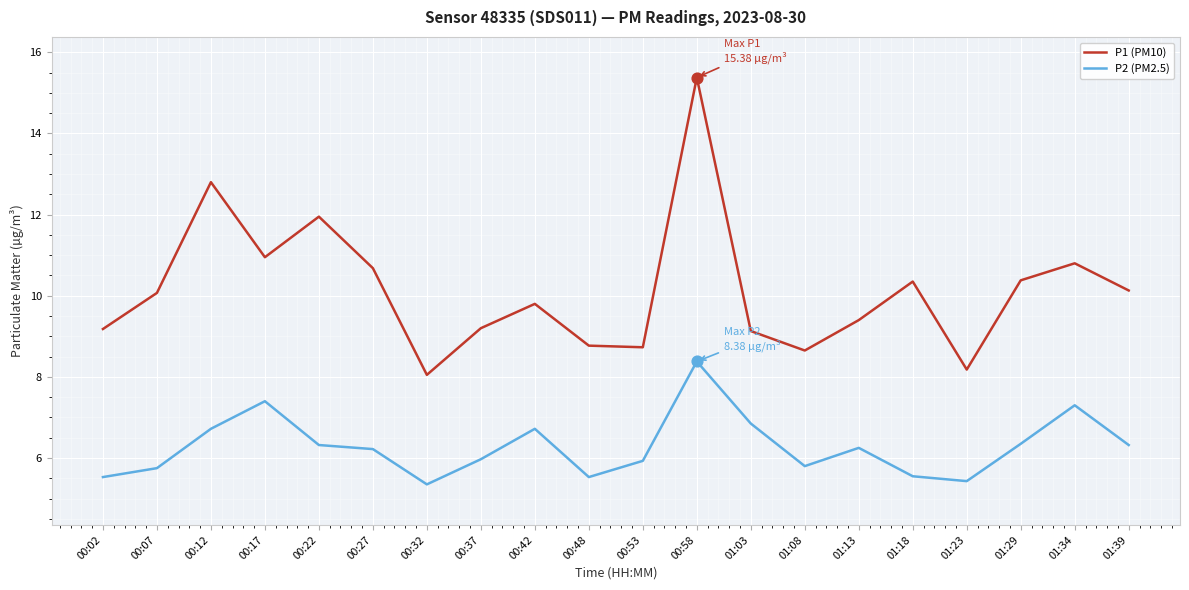

What are all the series names shown in the legend?

P1 (PM10), P2 (PM2.5)